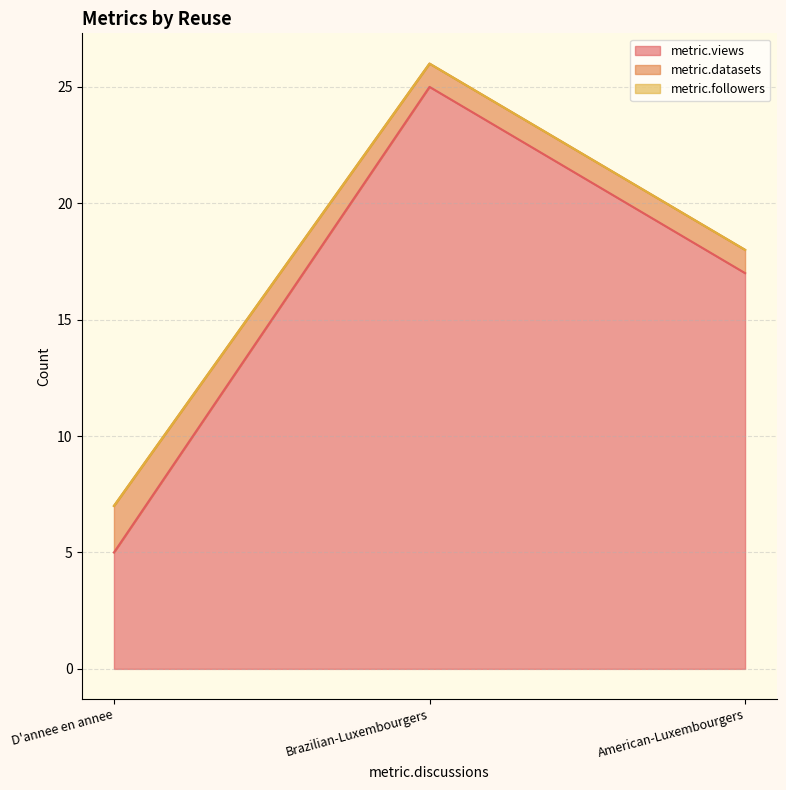

At which label is metric.followers closest to 0?

D'annee en annee